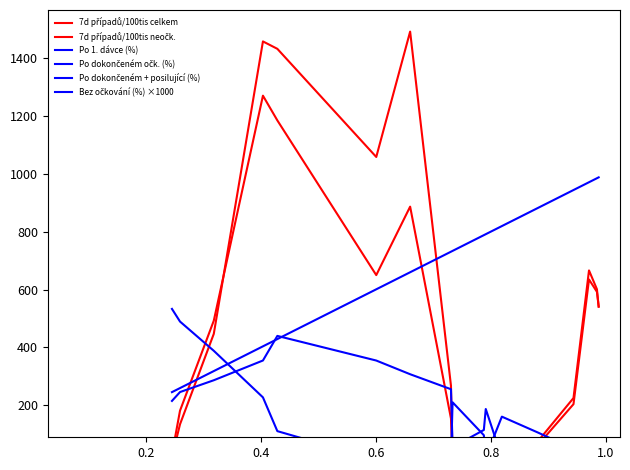

How many intersections are there between Po dokončeném očk. (%) and 7d případů/100tis neočk.?

3